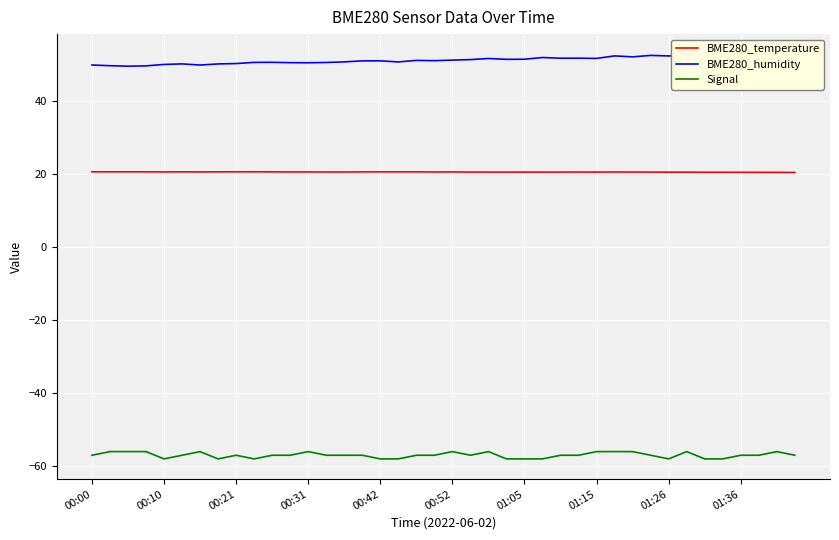

Is it true that BME280_temperature equals 31.8 at 00:21?

False